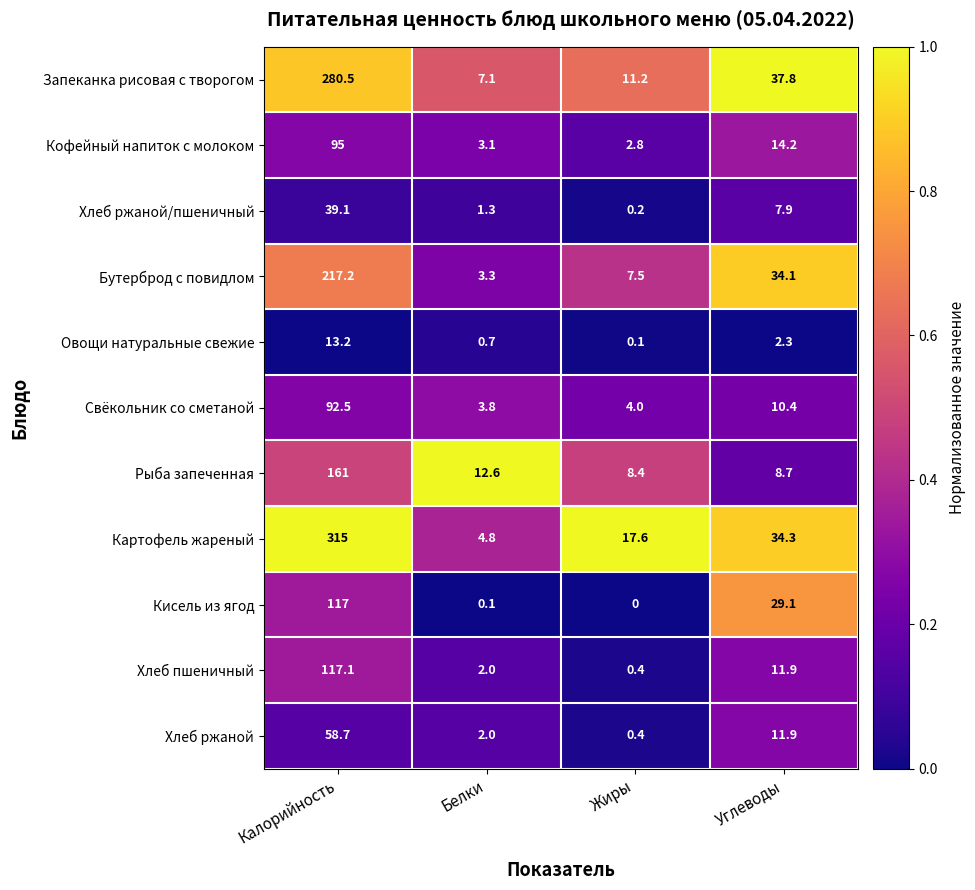

True or false: Хлеб пшеничный has a value of 0.4 at Жиры.

True